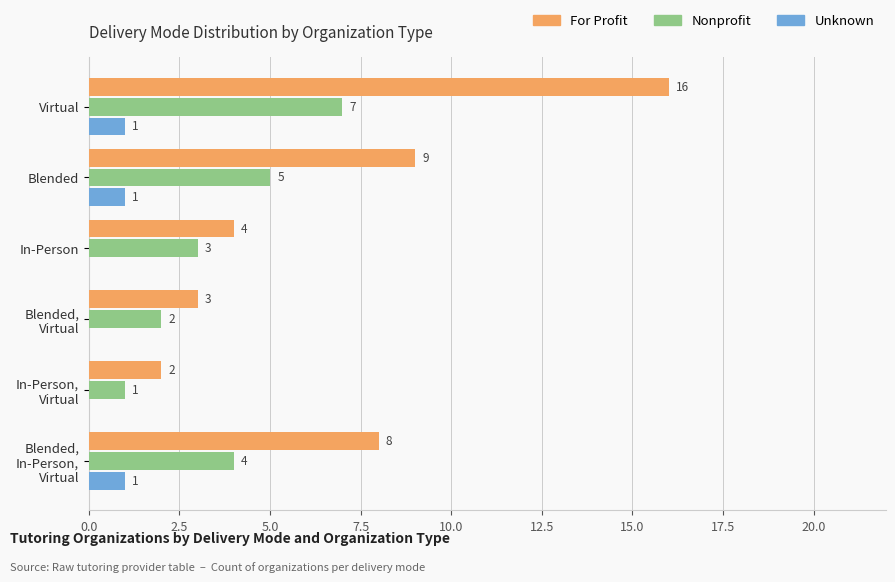

What is the total value across all series at In-Person?

7